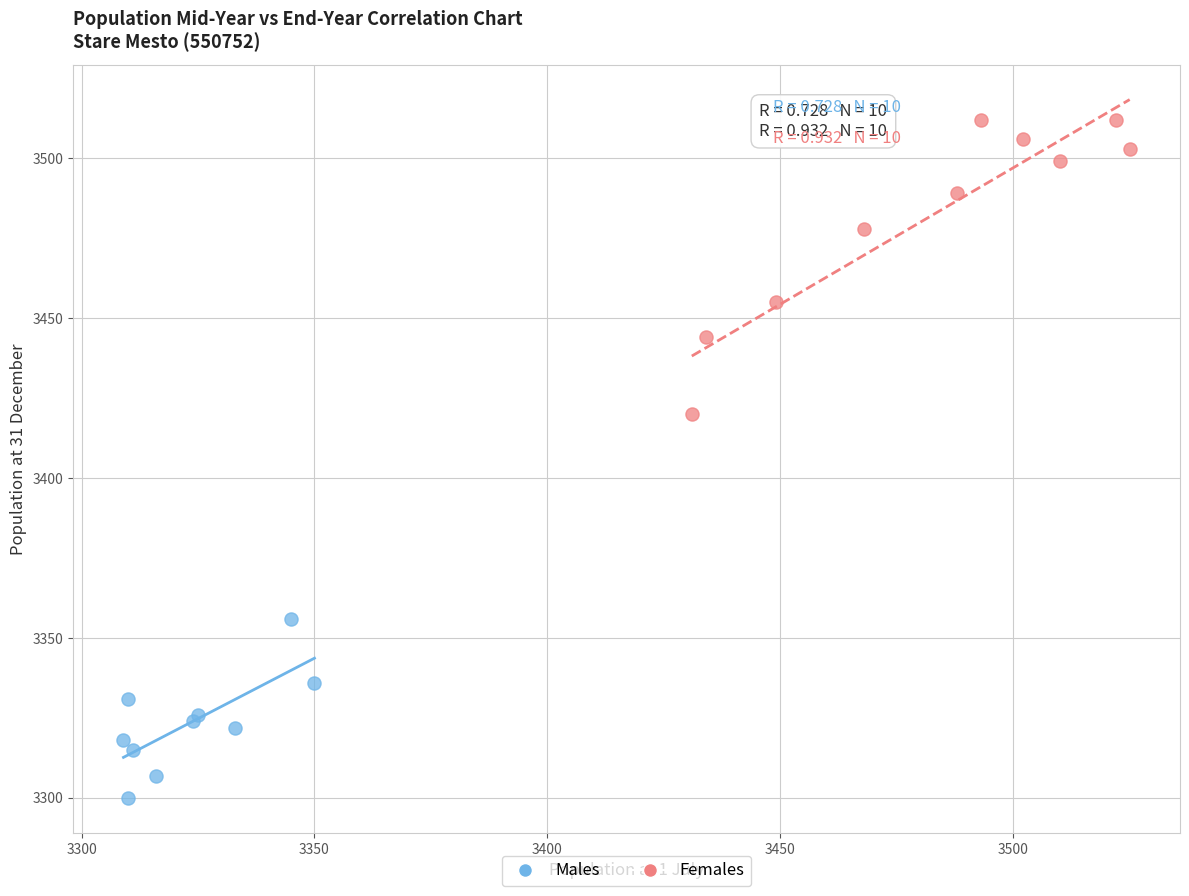

Which series reaches the minimum Y coordinate?

Males